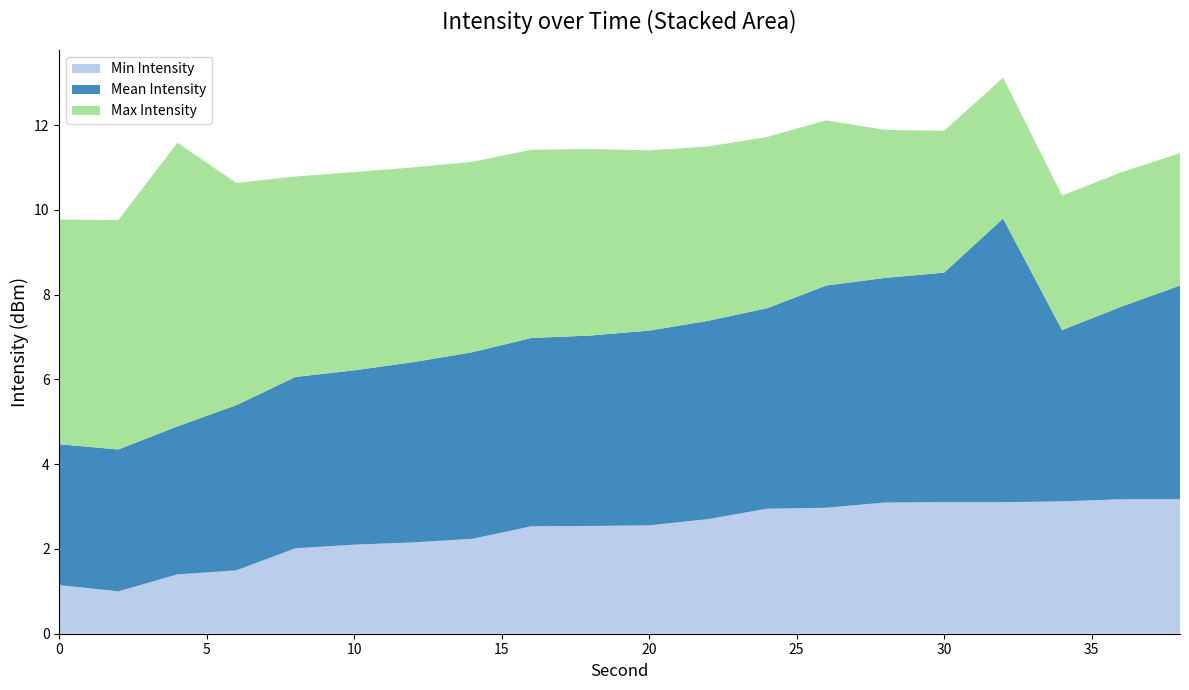

What is the maximum value for Min Intensity?

3.2